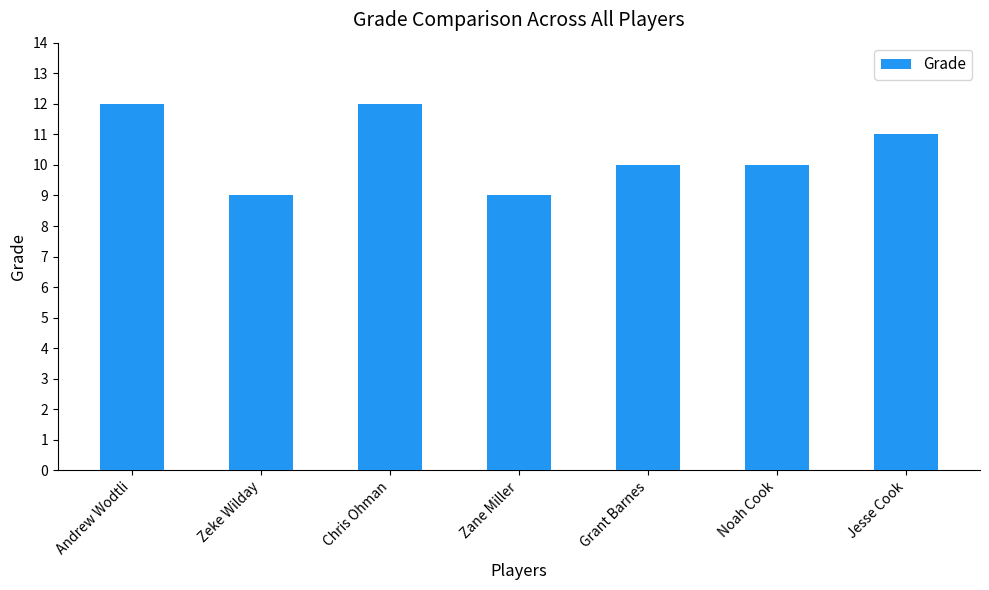

Reading left to right, transcribe all the data shown in this chart.

12	9	12	9	10	10	11